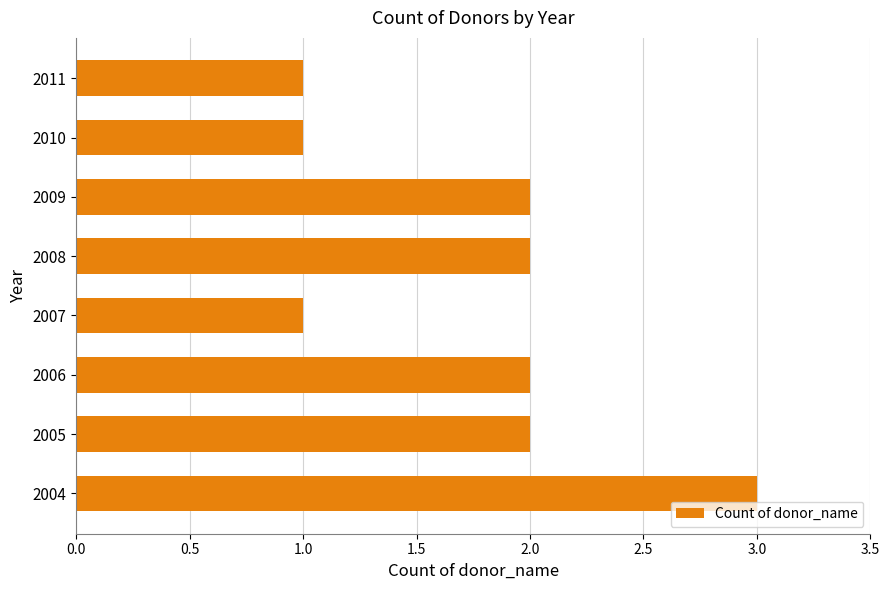

How many values are between 1 and 2?

7